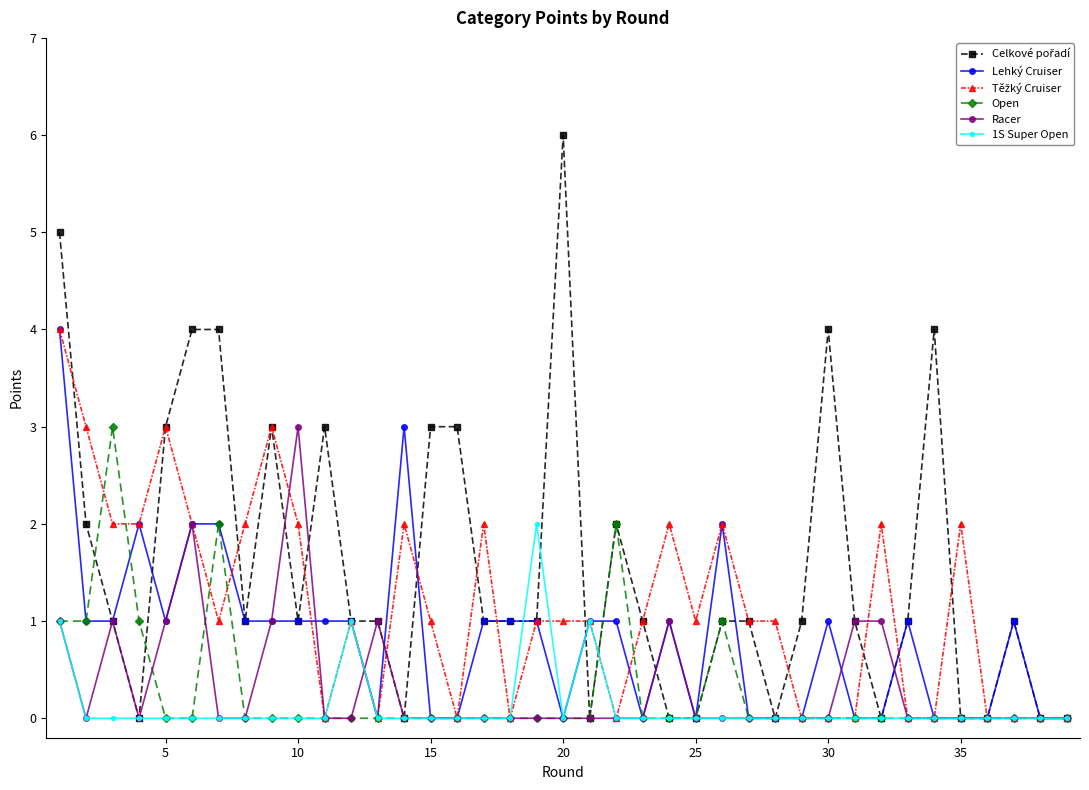

What is the value of the Lehký Cruiser point at the 14th from the left?

3